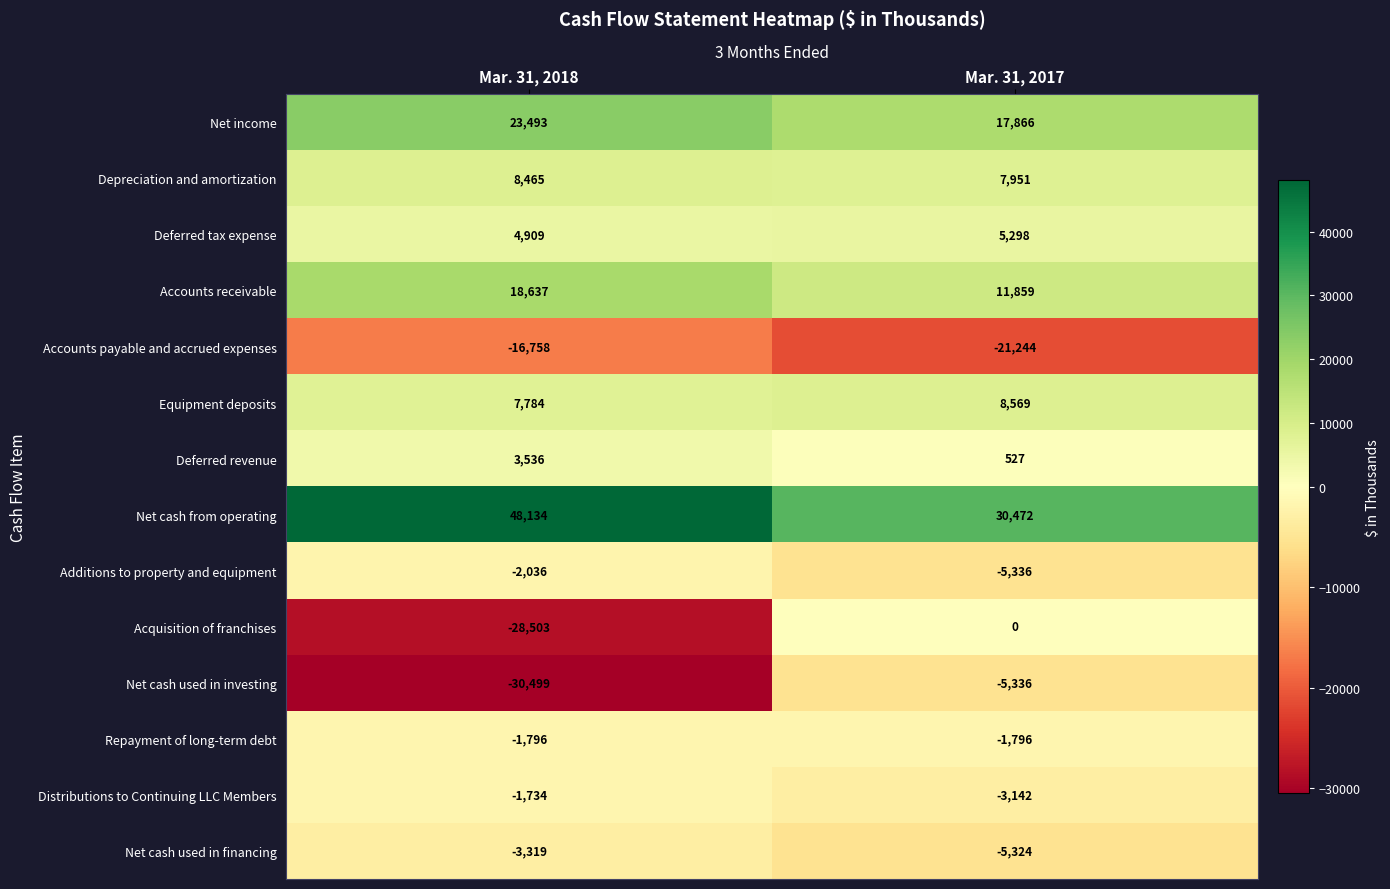

Which series changed the most between Mar. 31, 2018 and Mar. 31, 2017?

Acquisition of franchises